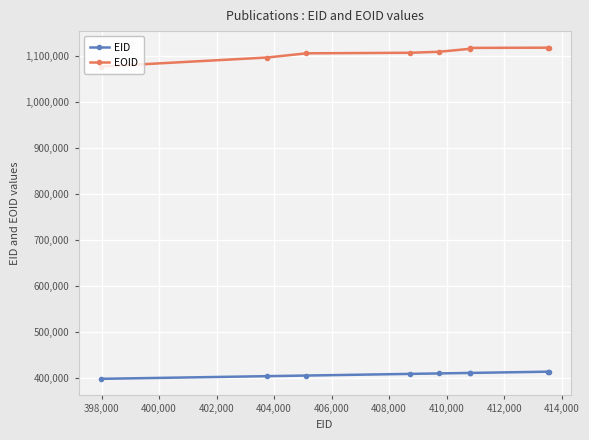

Does the chart have visible grid lines?

Yes